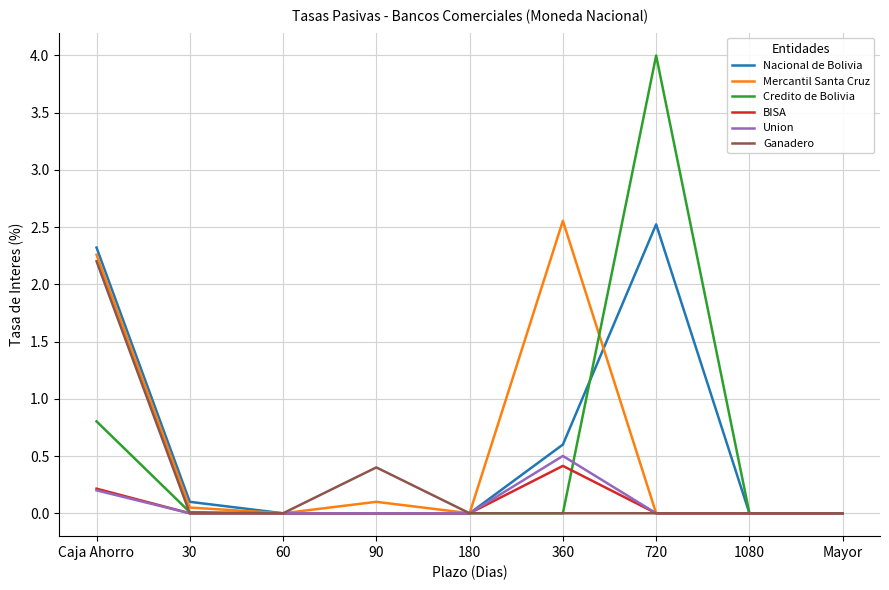

Is it true that Credito de Bolivia equals 1.2 at 90?

False